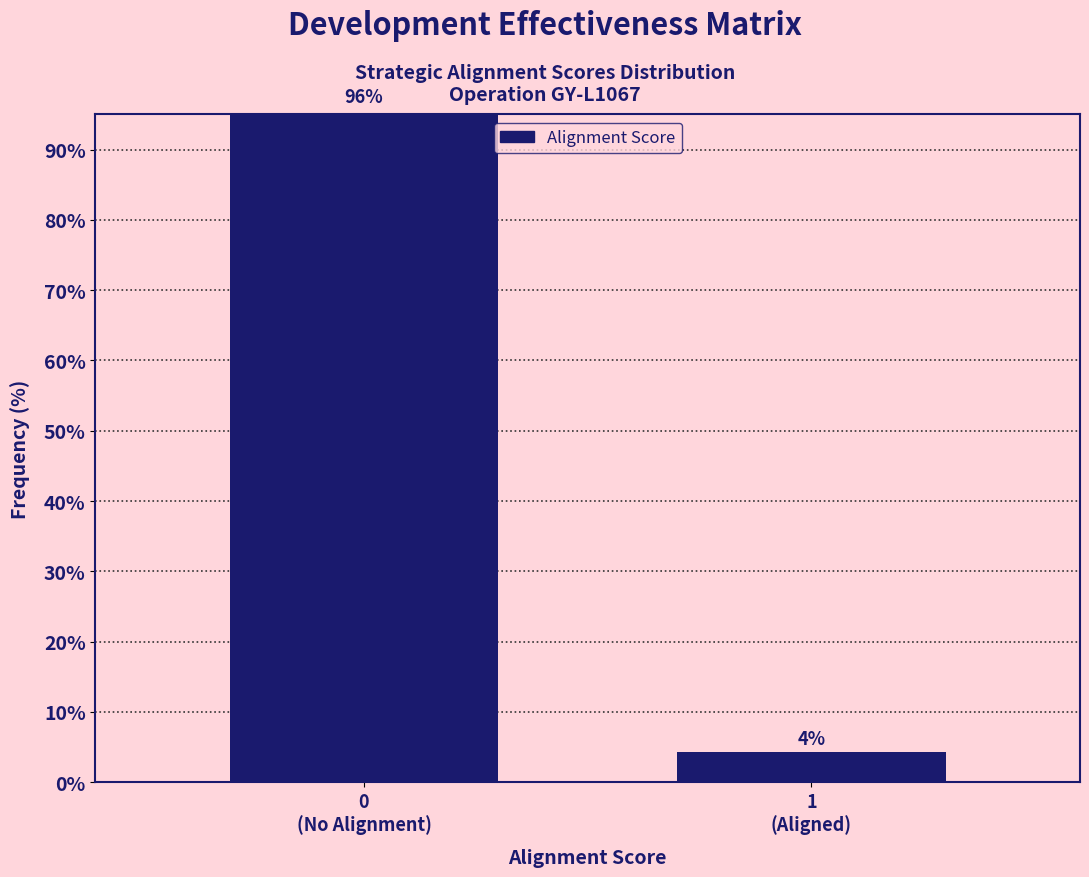

What is the greatest value displayed?

95.7